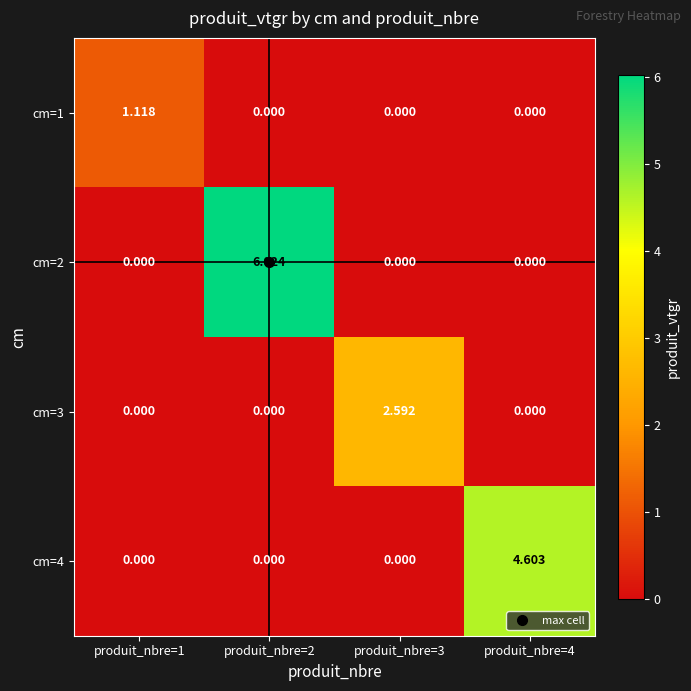

Reading left to right, what are all the values shown in this chart?

cm=1: produit_nbre=1=1.1	produit_nbre=2=0.0	produit_nbre=3=0.0	produit_nbre=4=0.0
cm=2: produit_nbre=1=0.0	produit_nbre=2=6.0	produit_nbre=3=0.0	produit_nbre=4=0.0
cm=3: produit_nbre=1=0.0	produit_nbre=2=0.0	produit_nbre=3=2.6	produit_nbre=4=0.0
cm=4: produit_nbre=1=0.0	produit_nbre=2=0.0	produit_nbre=3=0.0	produit_nbre=4=4.6